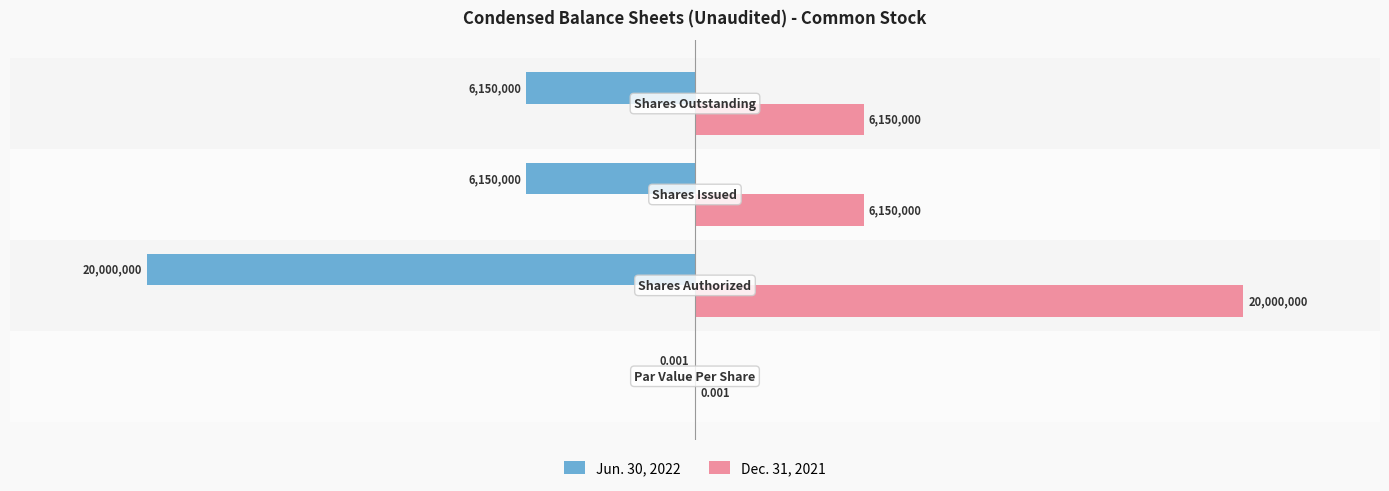

How many Dec. 31, 2021 values are between 6150000 and 20000000?

3